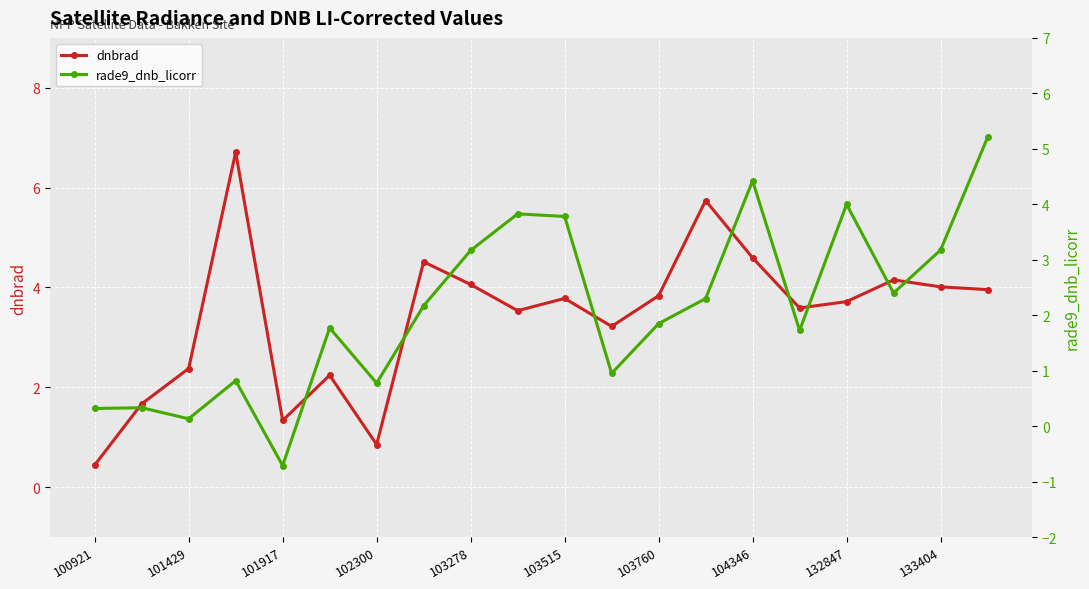

What is the approximate value of dnbrad at 104346?

4.6